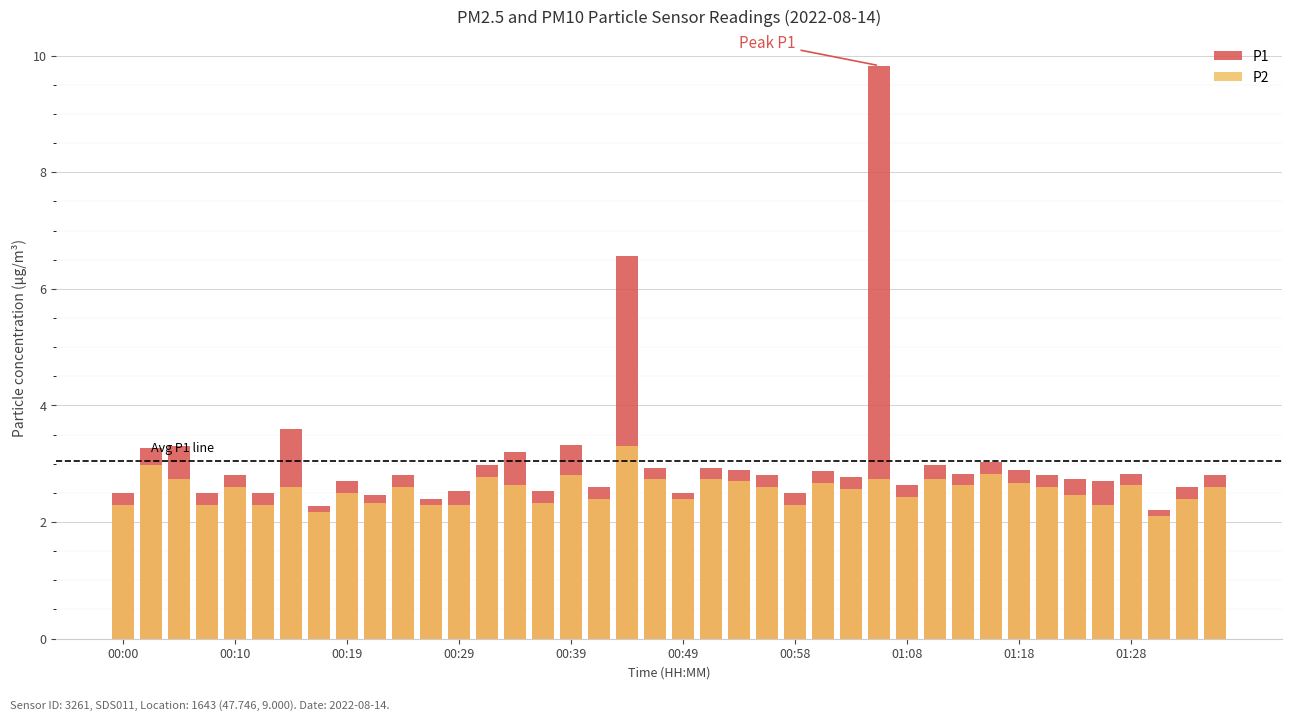

Between 21 and 28, which series saw the biggest shift?

P1